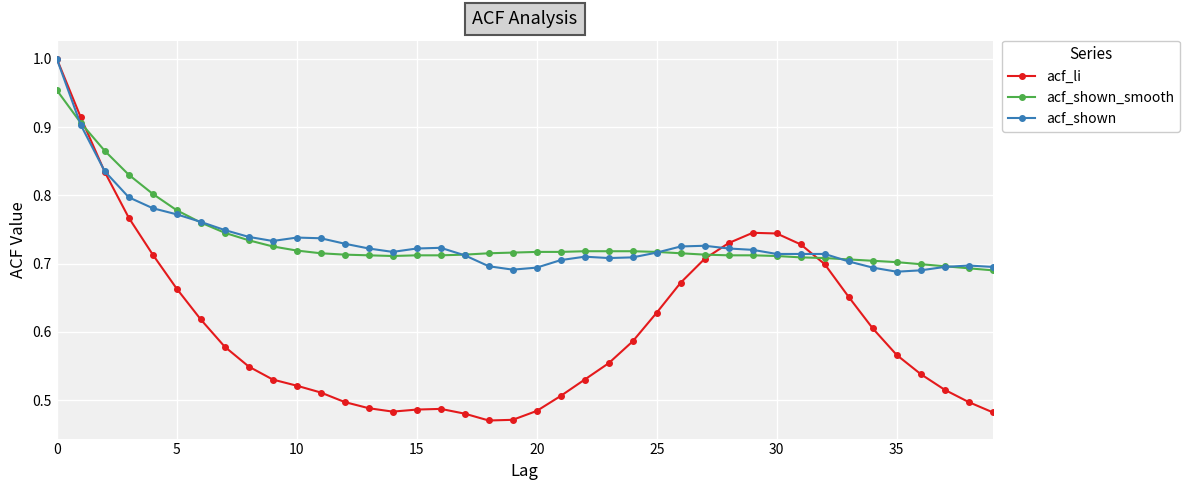

At how many categories does at least one series exceed 0?

40